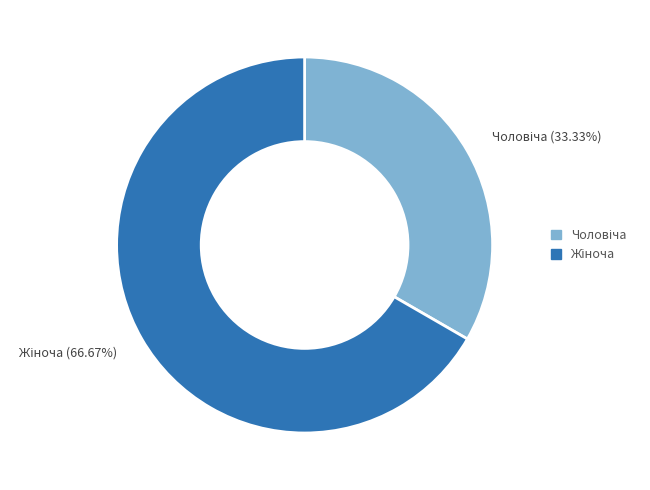

Is there a majority slice in this chart?

Yes